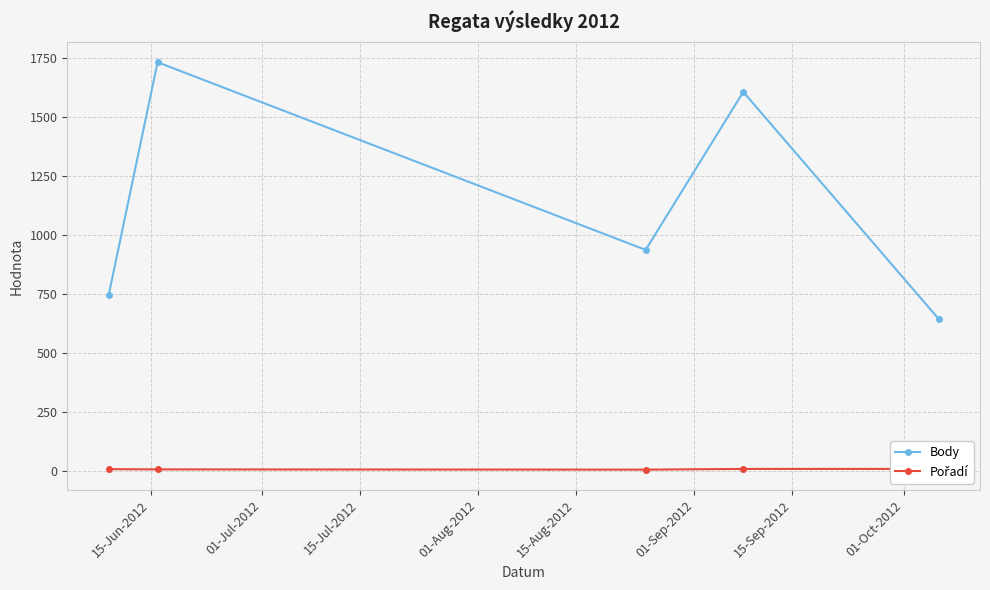

What is the value of the Body point at the 5th from the left?

646